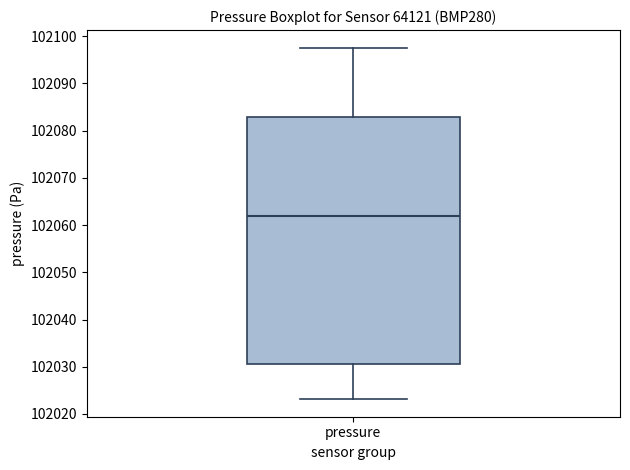

Transcribe this box plot: give where the median line is, the range the box spans, and where the two whiskers end, as read against the y-axis. The values are not printed on the chart, so give them approximately, as read against the axis.

median 102062, box 102031 to 102083, whiskers 102023 to 102098